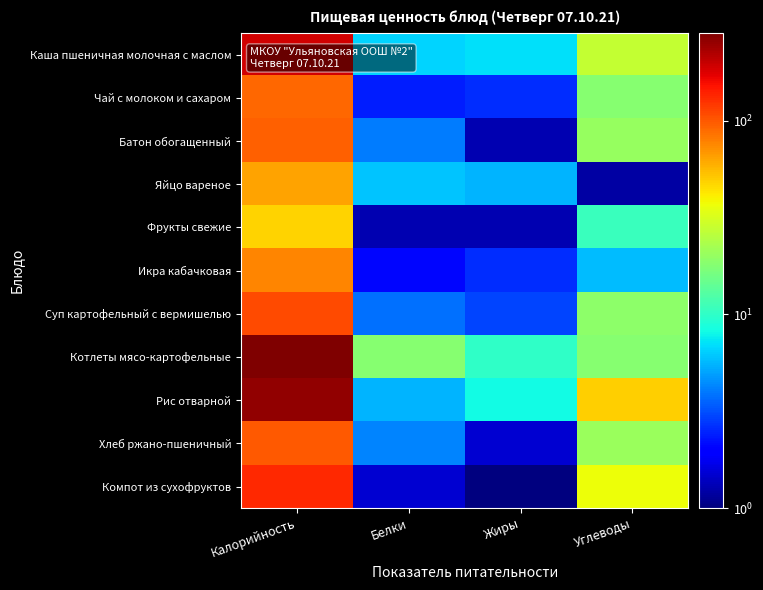

Rank the series at Жиры from highest to lowest value.

Котлеты мясо-картофельные, Рис отварной, Каша пшеничная молочная с маслом, Яйцо вареное, Суп картофельный с вермишелью, Чай с молоком и сахаром, Икра кабачковая, Хлеб ржано-пшеничный, Батон обогащенный, Фрукты свежие, Компот из сухофруктов